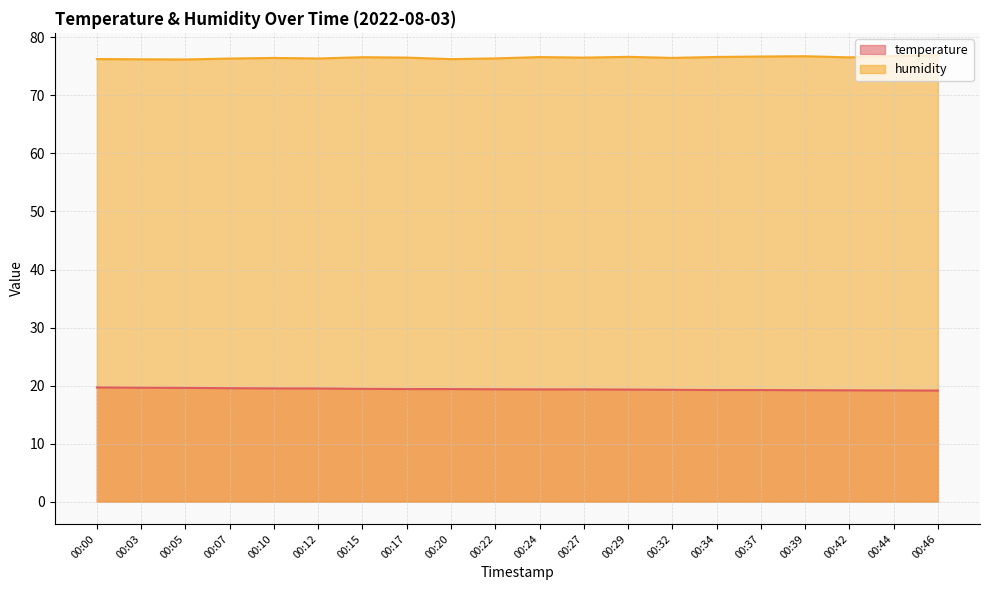

At which category does the chart reach its peak across all series?

00:46